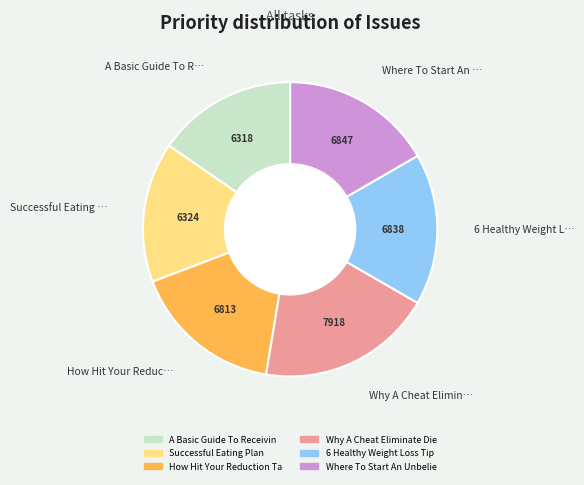

Does any single category account for the majority?

No